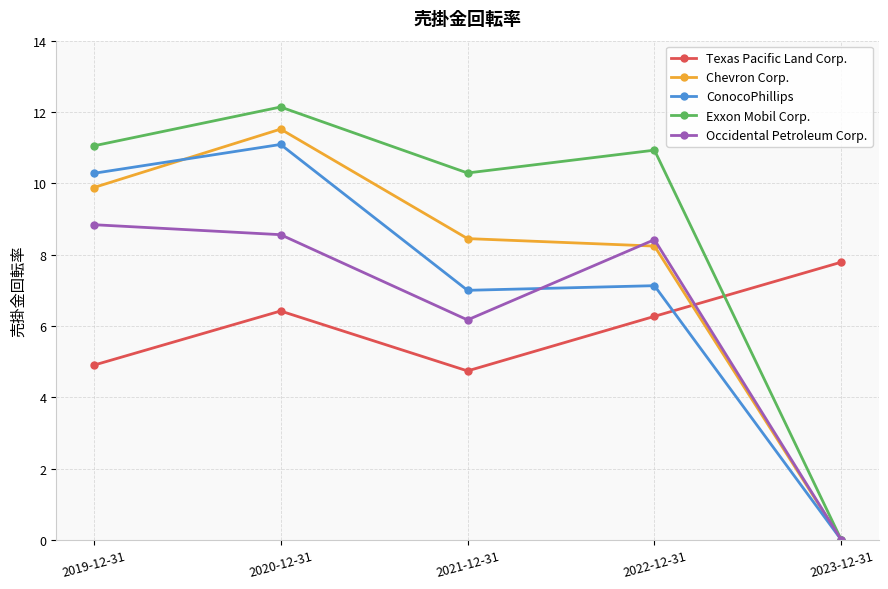

List the series in order of their peak value, highest first.

Exxon Mobil Corp., Chevron Corp., ConocoPhillips, Occidental Petroleum Corp., Texas Pacific Land Corp.